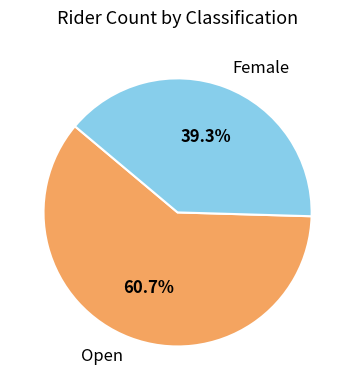

Is Open the majority of the pie?

Yes